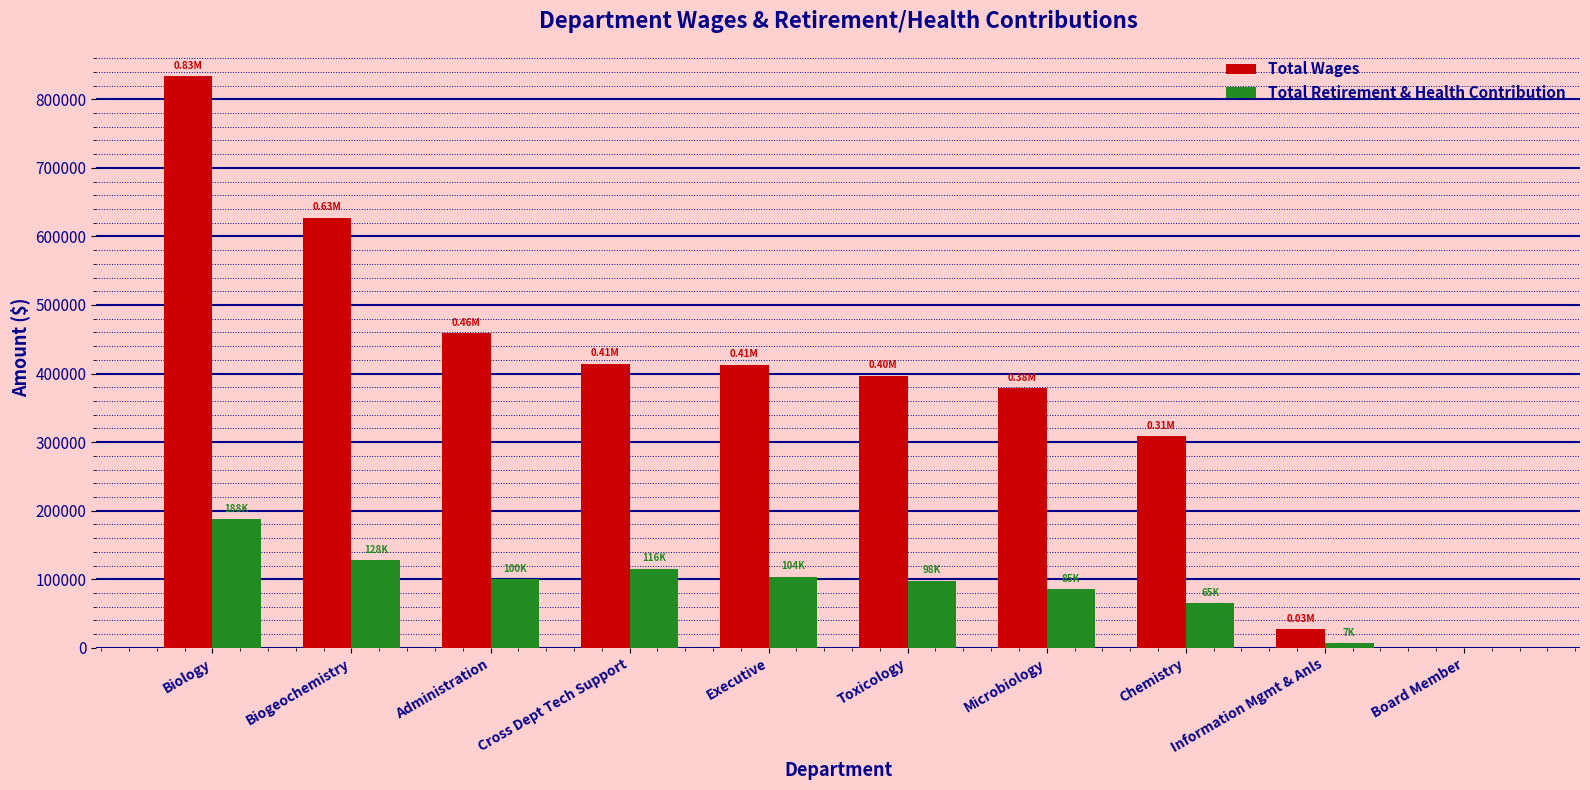

How many distinct data groups are displayed?

2